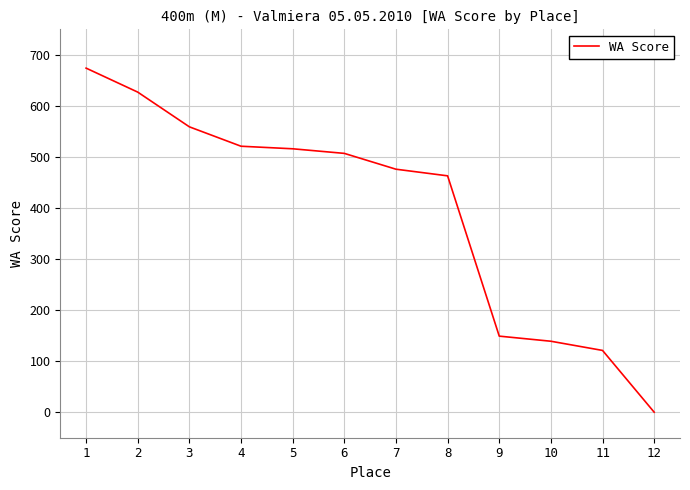

What is the difference between the maximum and minimum values?

674